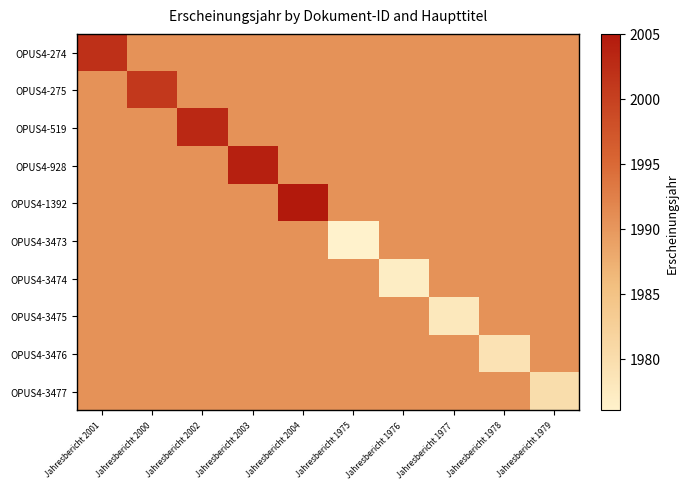

How many categories are shown in the chart?

10